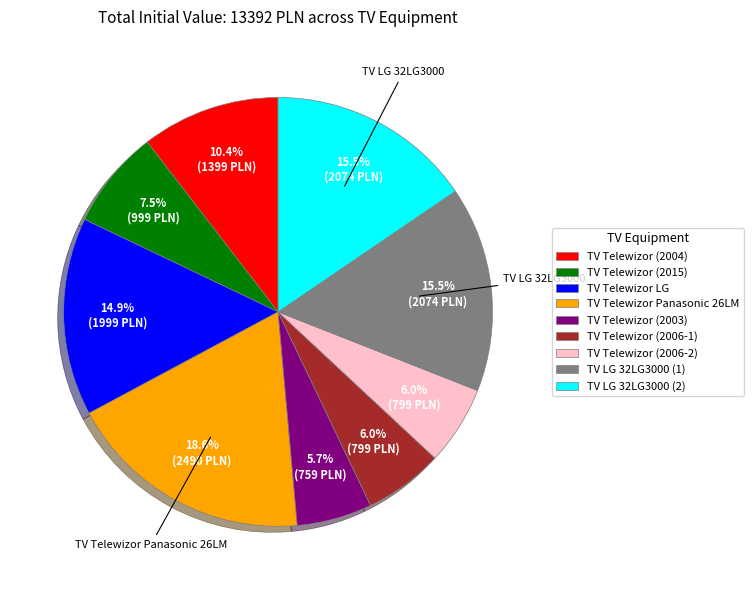

Which category has the biggest portion of the pie?

TV Telewizor Panasonic 26LM